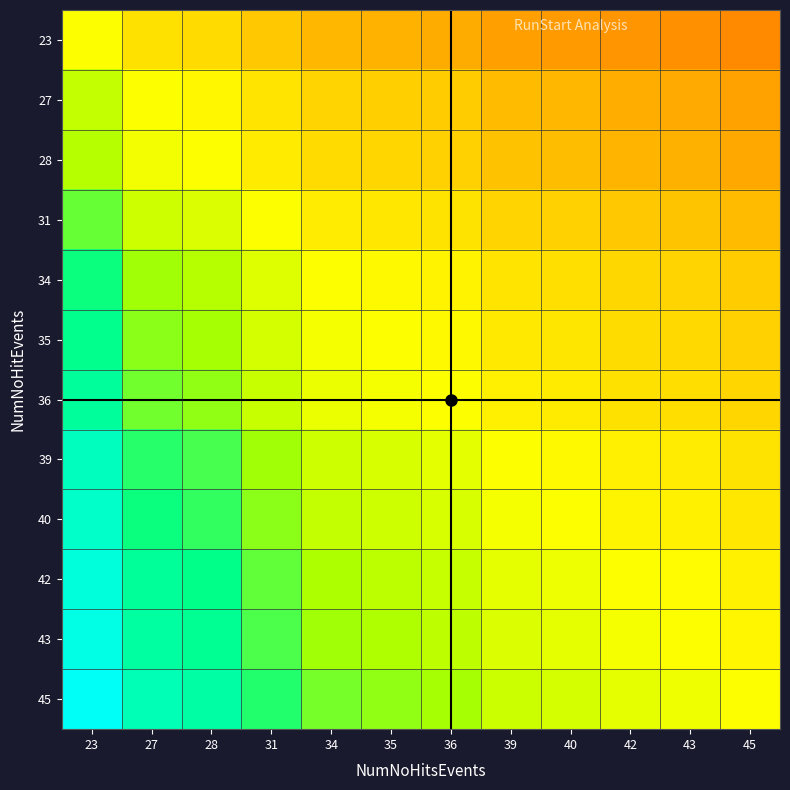

Which series has the widest spread of values?

45